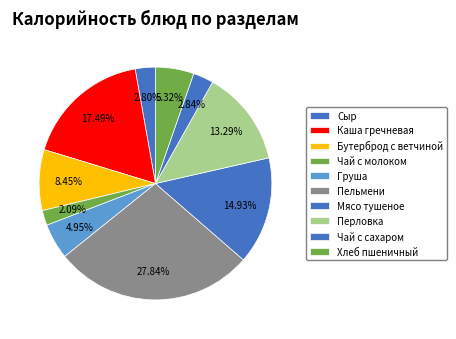

What percentage is the Перловка slice, to the nearest percent?

13%